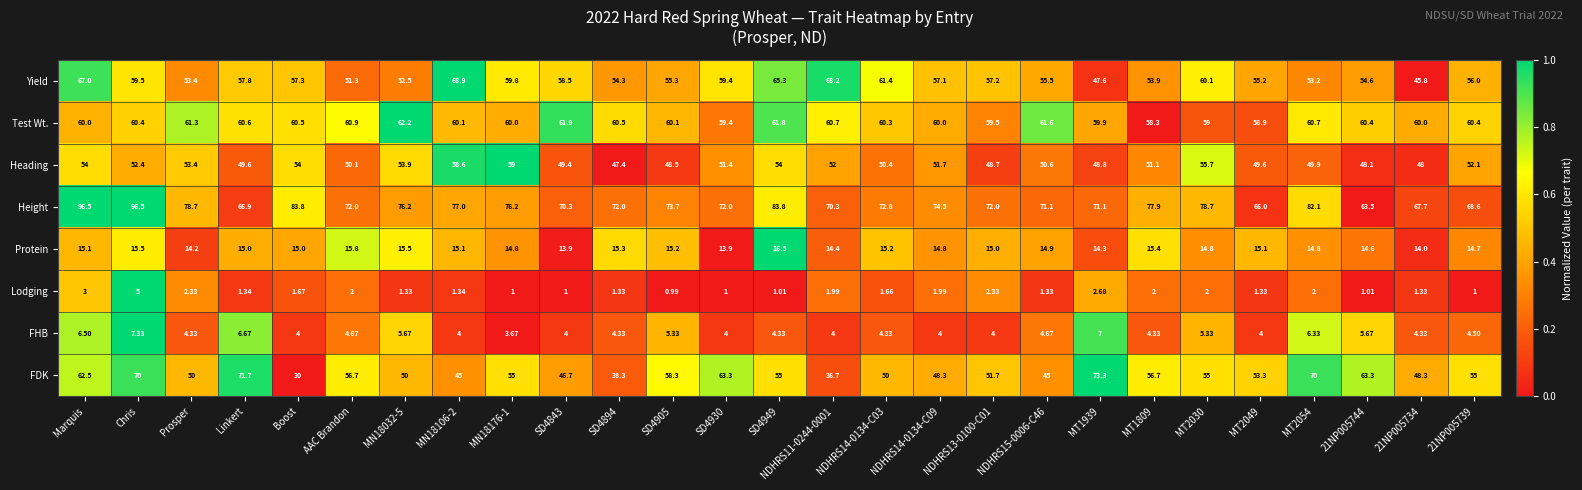

What is the total value across all series at Chris?

366.6